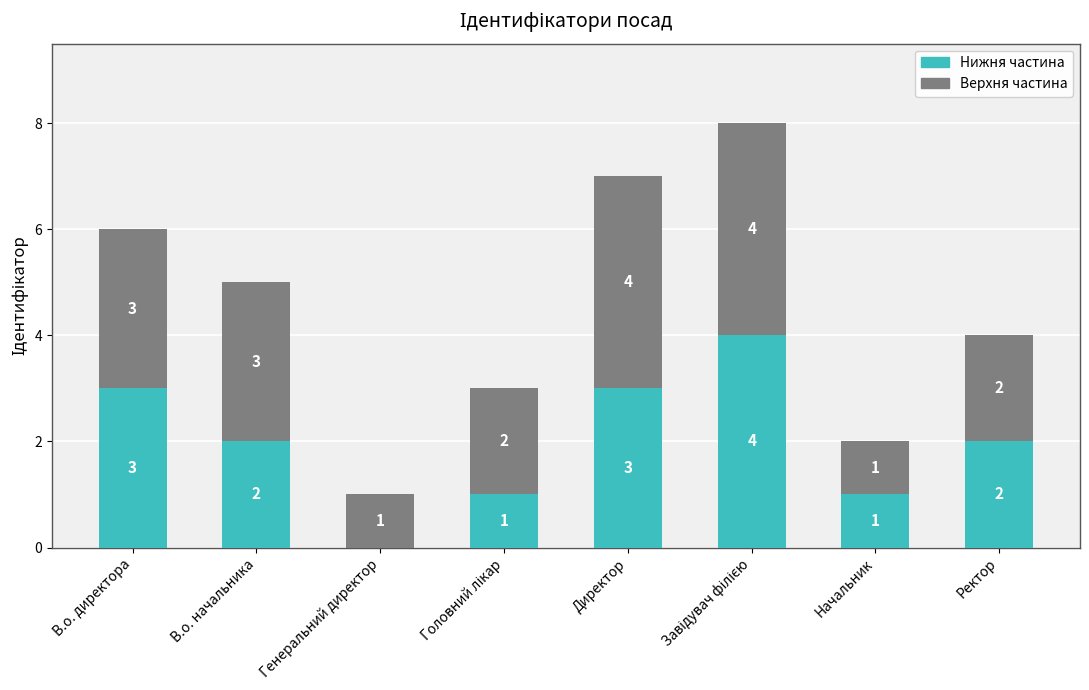

How many data points does each series have?

8